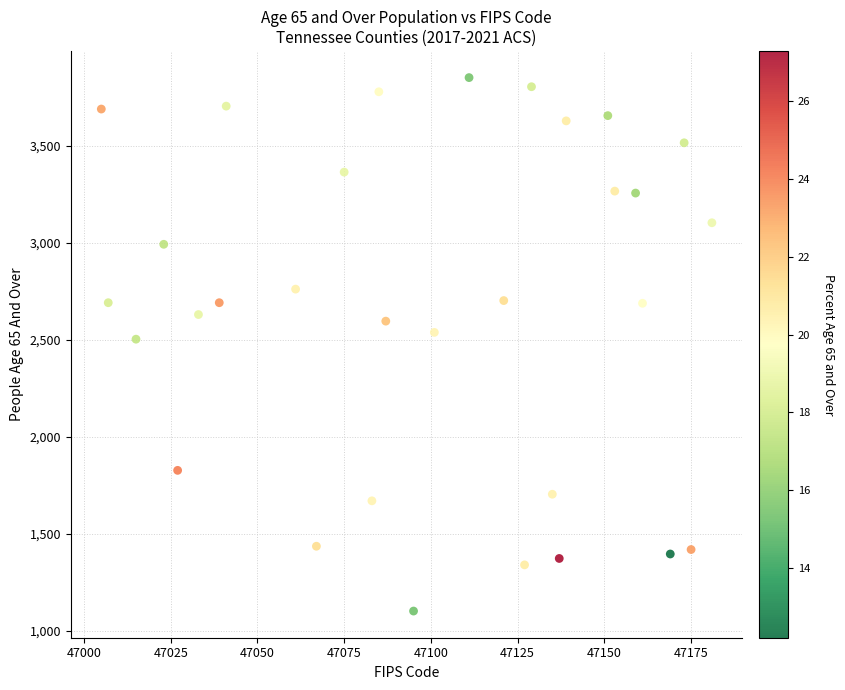

What is the range of Y values (max minus min)?

2749